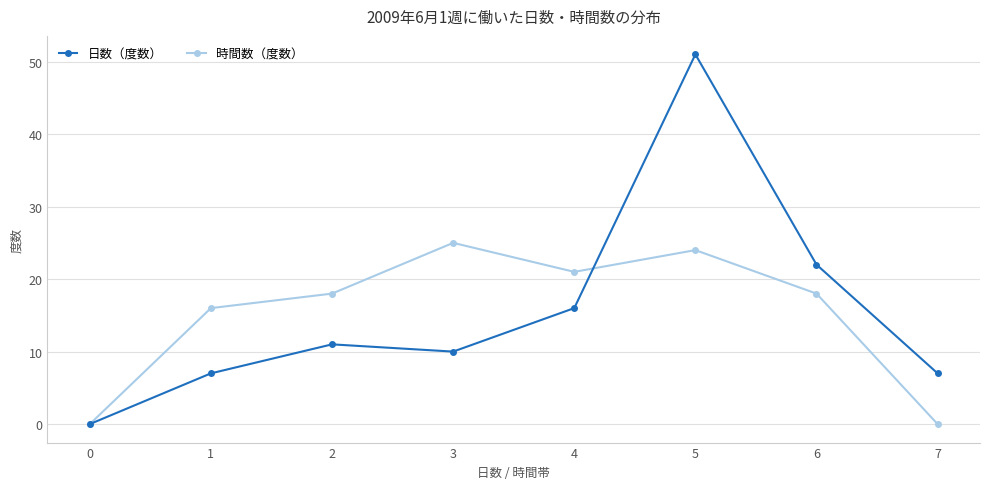

Does the chart have visible grid lines?

Yes